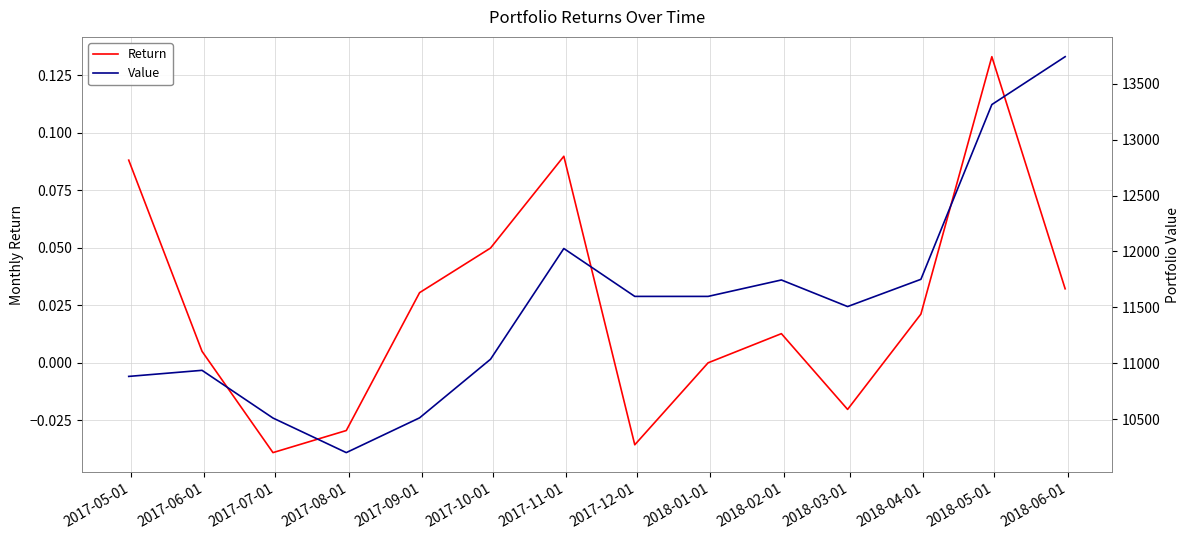

True or false: Value and Return cross at least once.

False